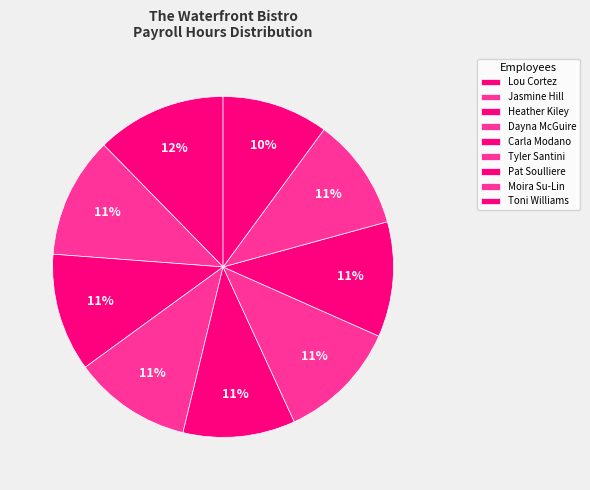

To the nearest percent, what percentage of the pie is Carla Modano?

11%